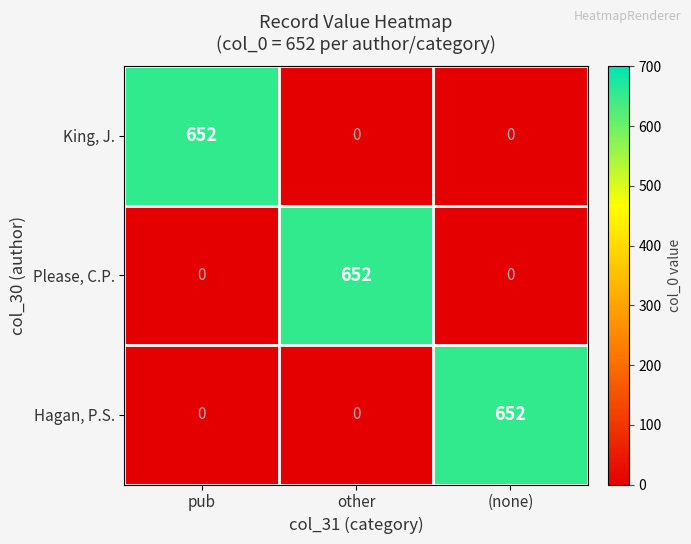

What is the total value across all series at pub?

652